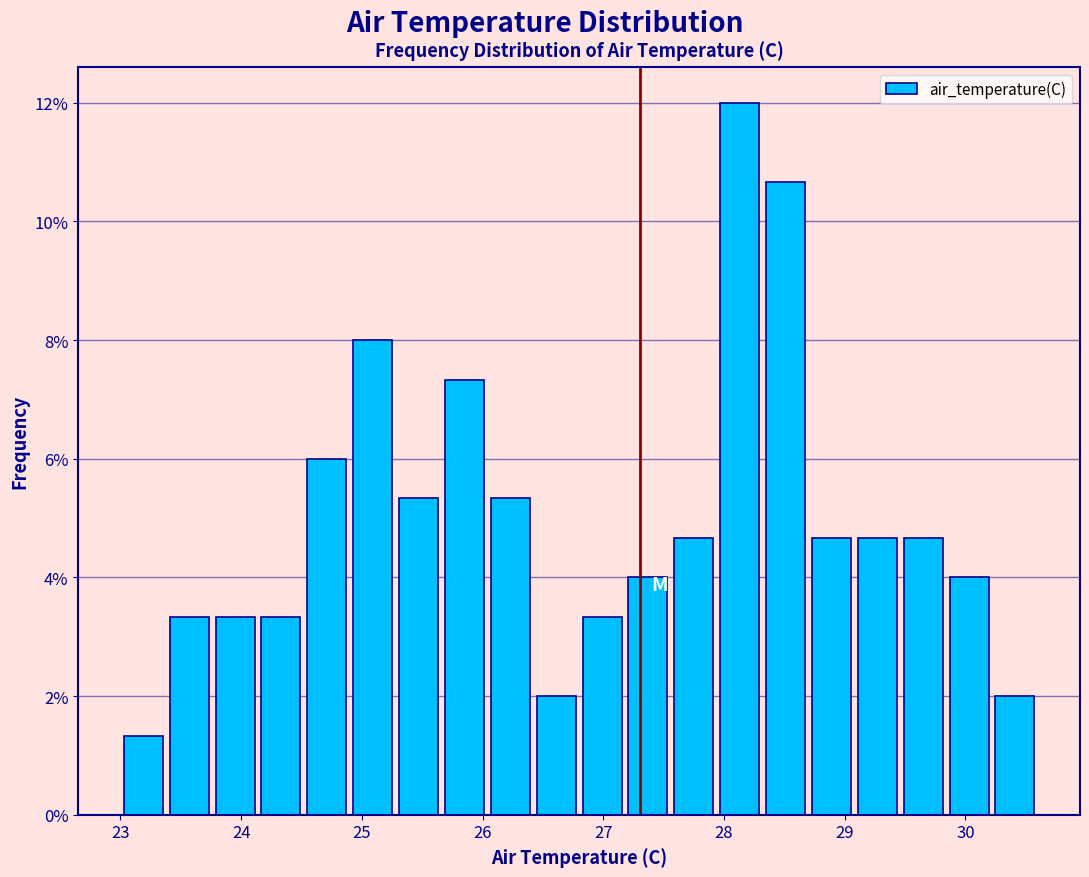

Read against the x-axis, roughly where is the centre of the tallest bar?

28.1